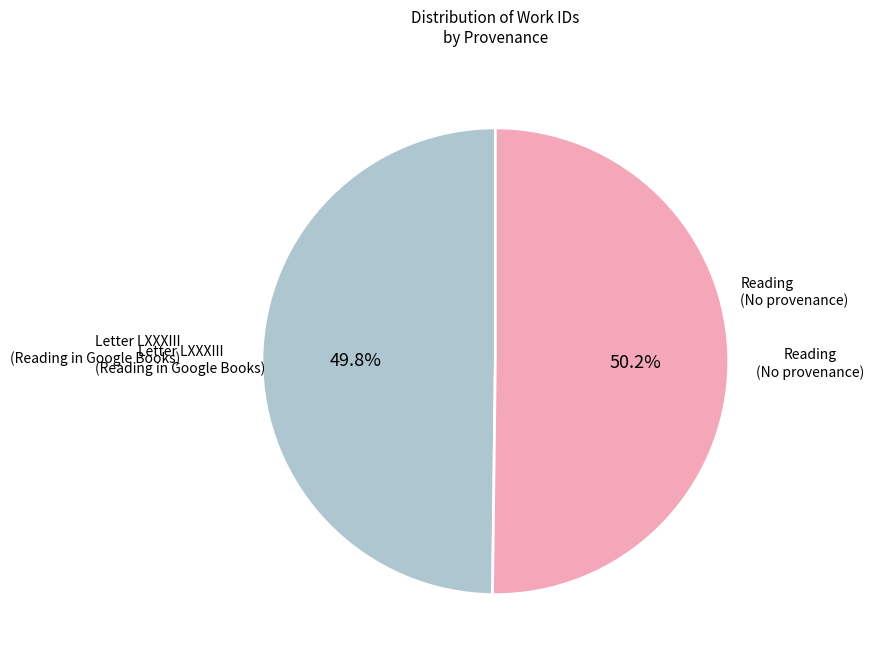

Is there a majority slice in this chart?

Yes